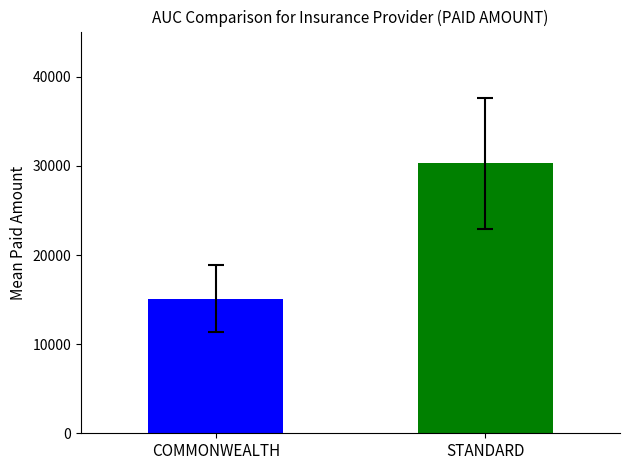

What is the change in value from COMMONWEALTH to STANDARD?

+15152.6